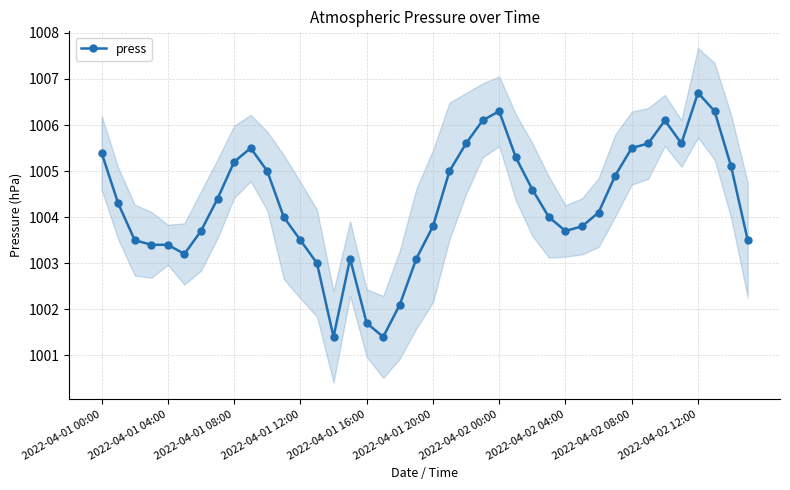

Reading left to right, transcribe all the data shown in this chart.

1005.4	1004.3	1003.5	1003.4	1003.4	1003.2	1003.7	1004.4	1005.2	1005.5	1005.0	1004.0	1003.5	1003.0	1001.4	1003.1	1001.7	1001.4	1002.1	1003.1	1003.8	1005.0	1005.6	1006.1	1006.3	1005.3	1004.6	1004.0	1003.7	1003.8	1004.1	1004.9	1005.5	1005.6	1006.1	1005.6	1006.7	1006.3	1005.1	1003.5